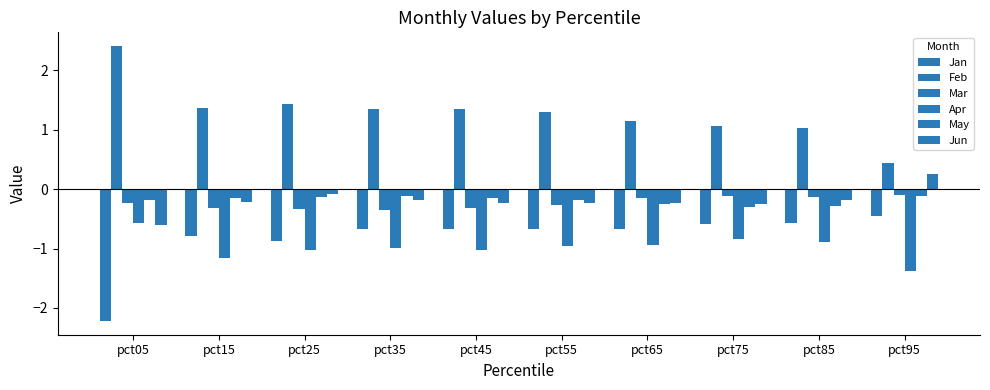

At how many categories does at least one series exceed -1?

10